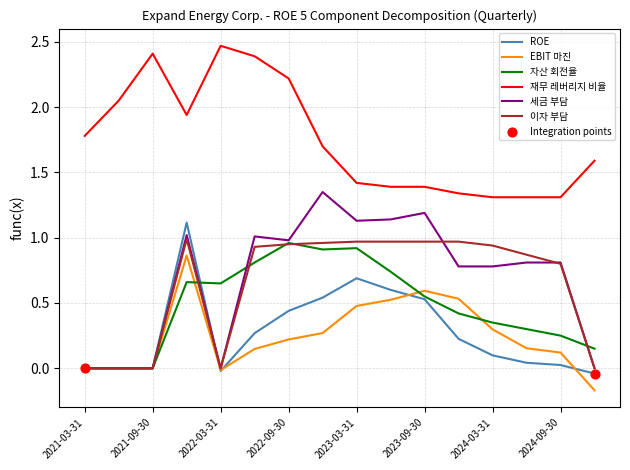

Which series has the largest total across all categories?

재무 레버리지 비율